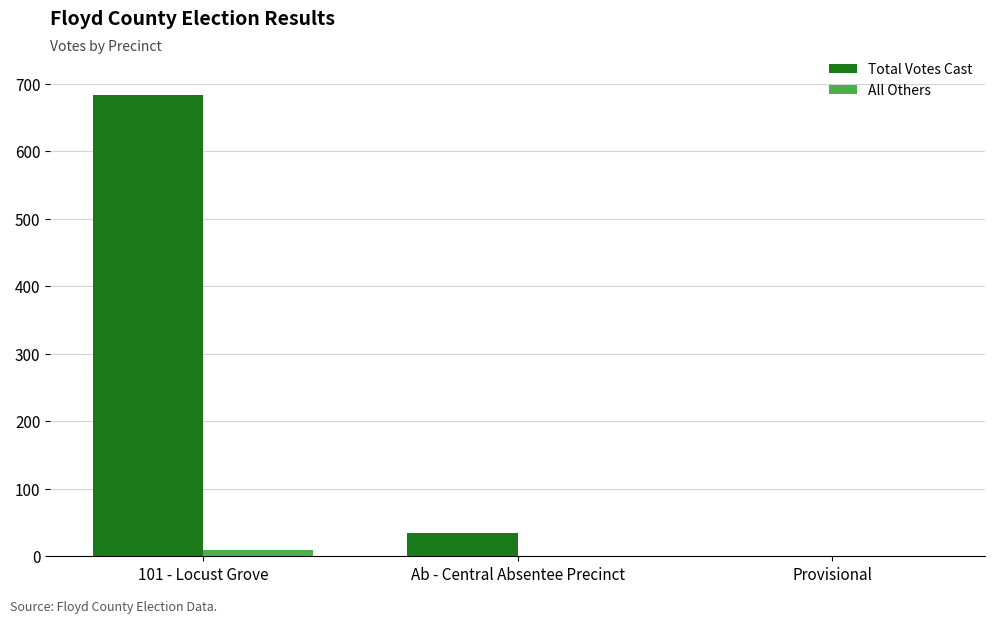

What is the maximum value shown in the chart?

684